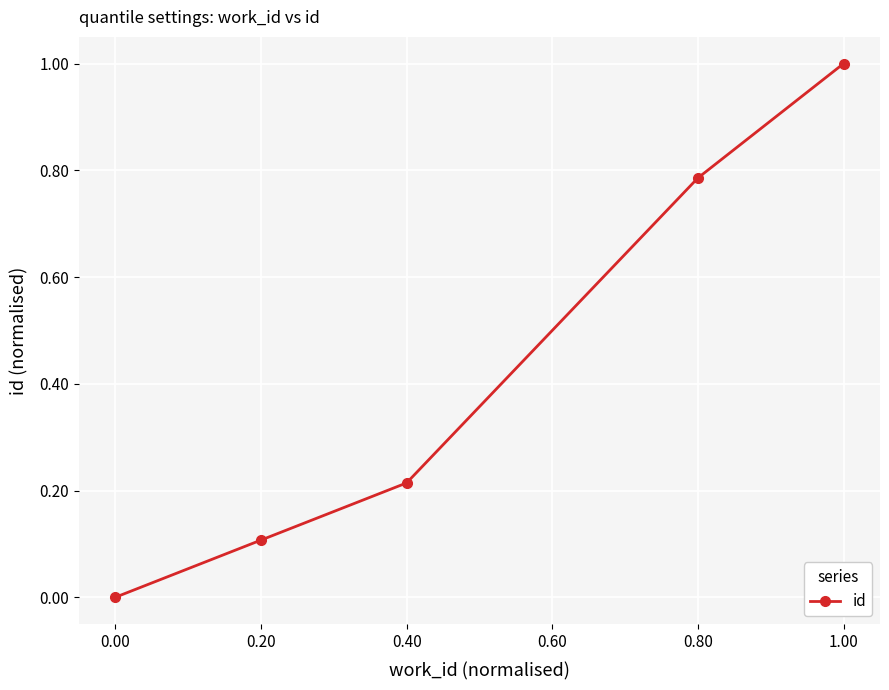

Is it true that the value at 1.00 is 1.0?

True